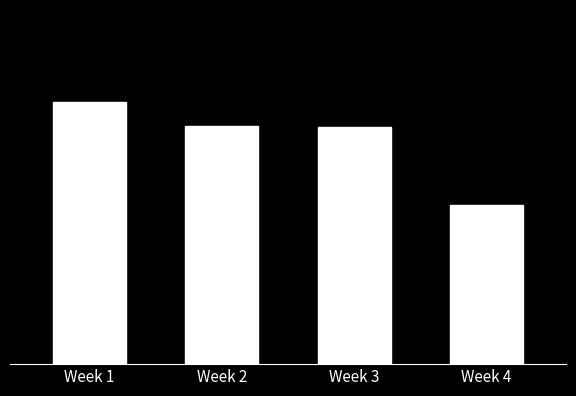

Reading right to left, what are all the values shown in this chart?

44.8	67.0	67.0	74.0